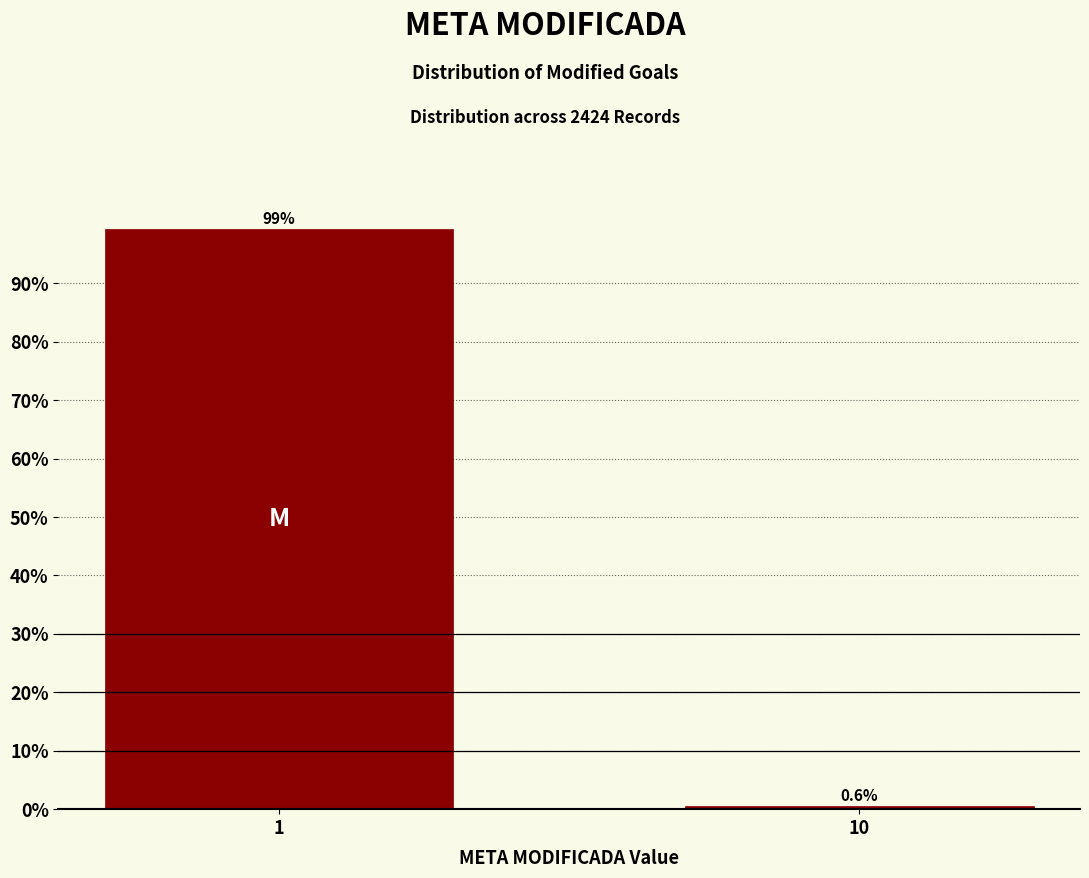

Reading left to right, transcribe all the data shown in this chart.

99.4	0.6